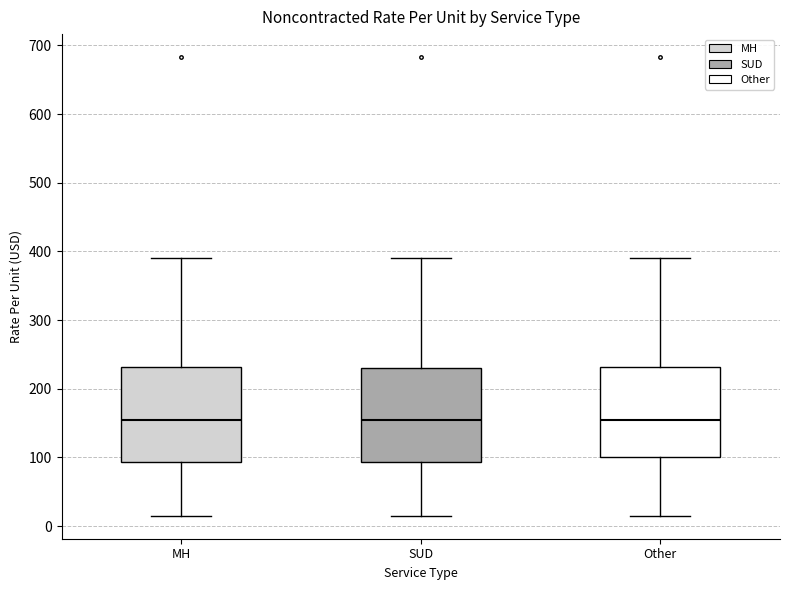

Where does the lower whisker of the box for SUD end on the y-axis? The values are not printed on the chart, so give them approximately, as read against the axis.

20